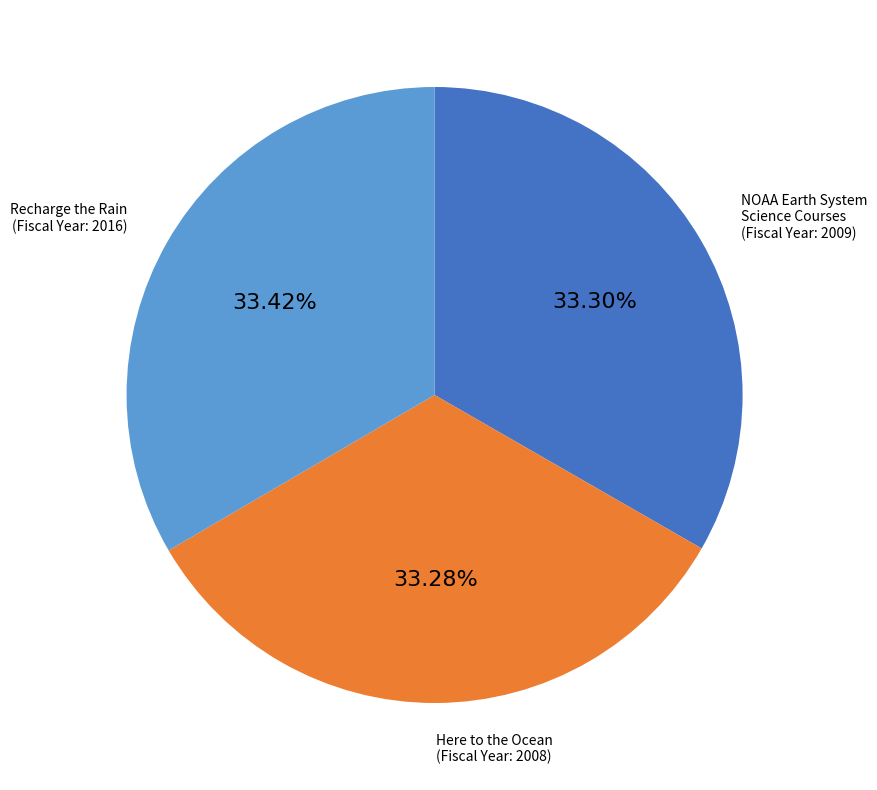

Does any single category account for the majority?

No